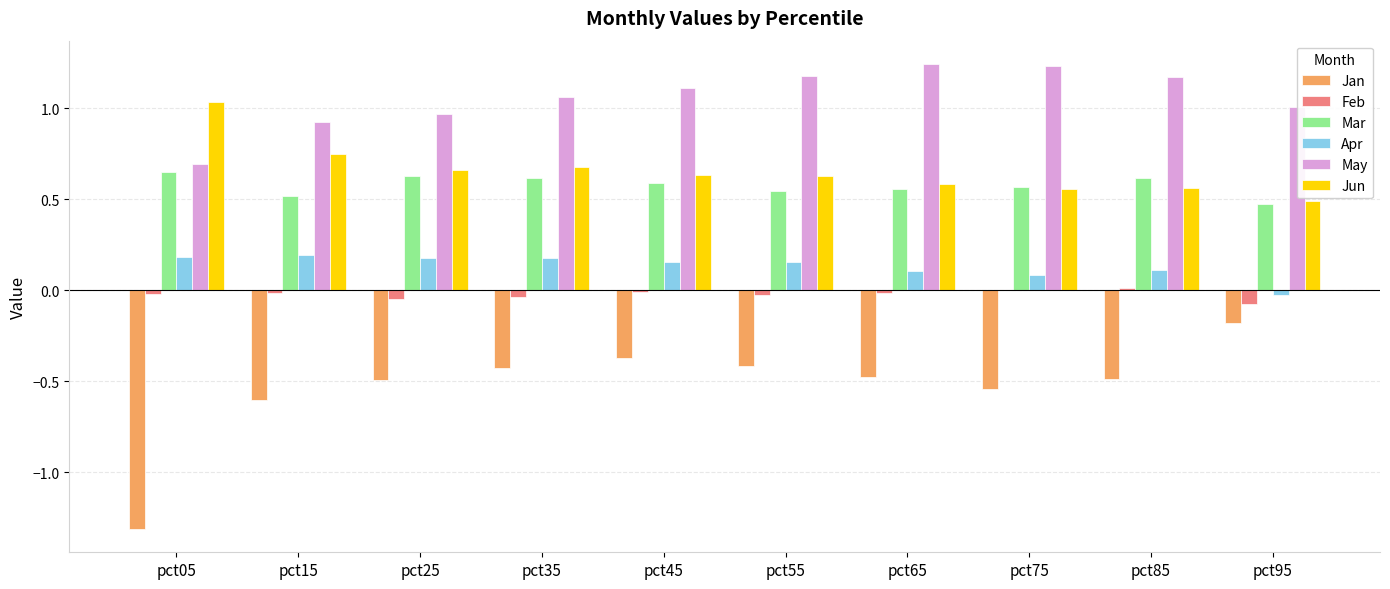

Is it true that Mar equals 0.9 at pct35?

False